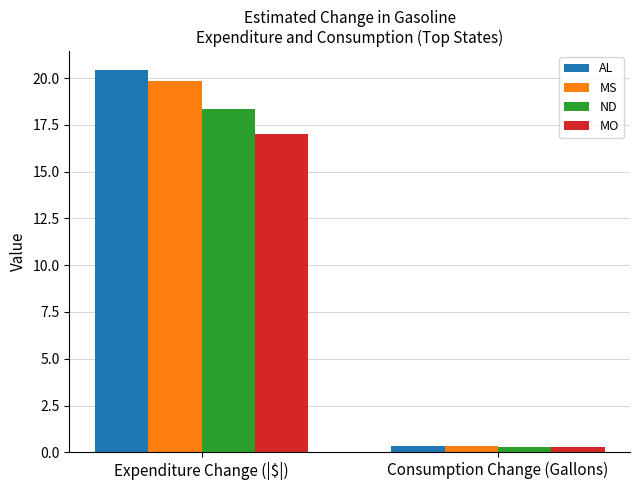

True or false: MS has a value of 0.3 at Consumption Change (Gallons).

True